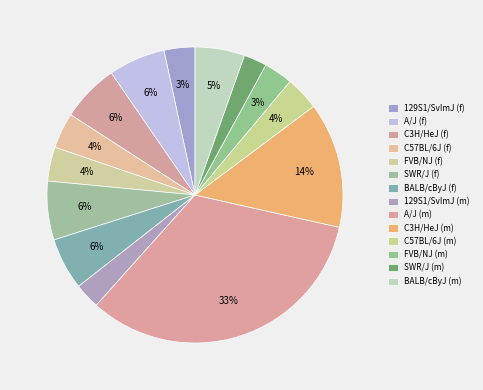

Which category has the smallest portion of the pie?

SWR/J (m)